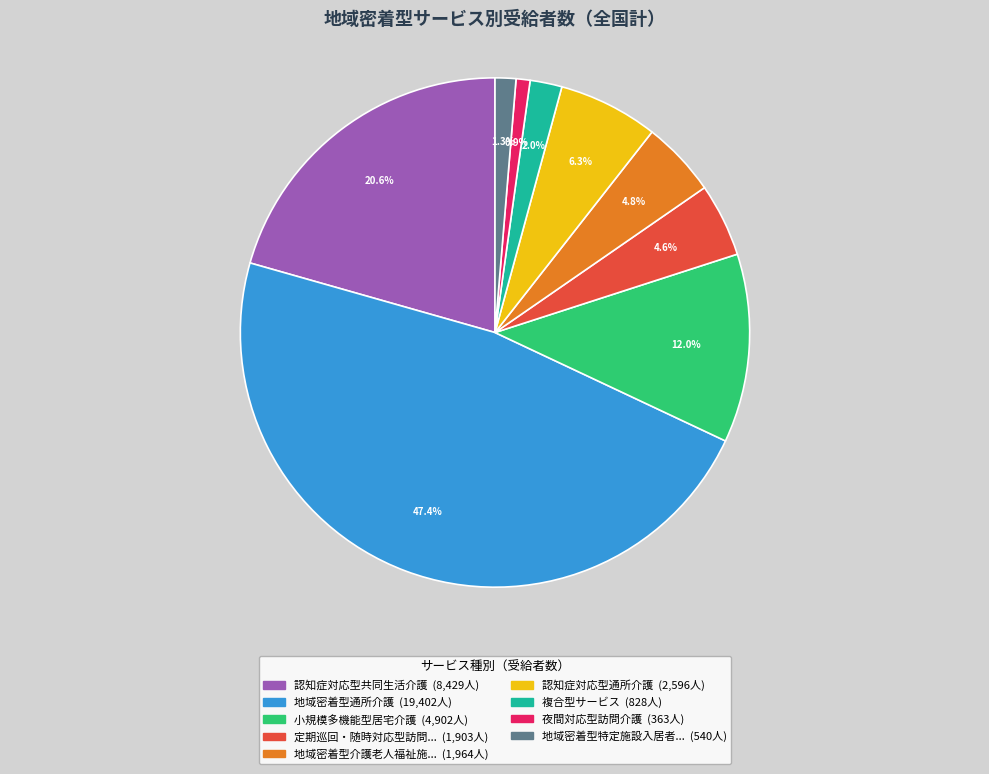

Does 複合型サービス represent more than half of the total?

No